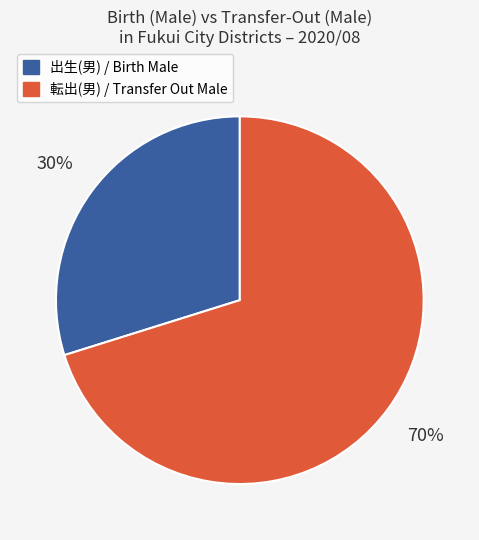

To the nearest percent, what is the difference between the largest and smallest slice percentages?

40%